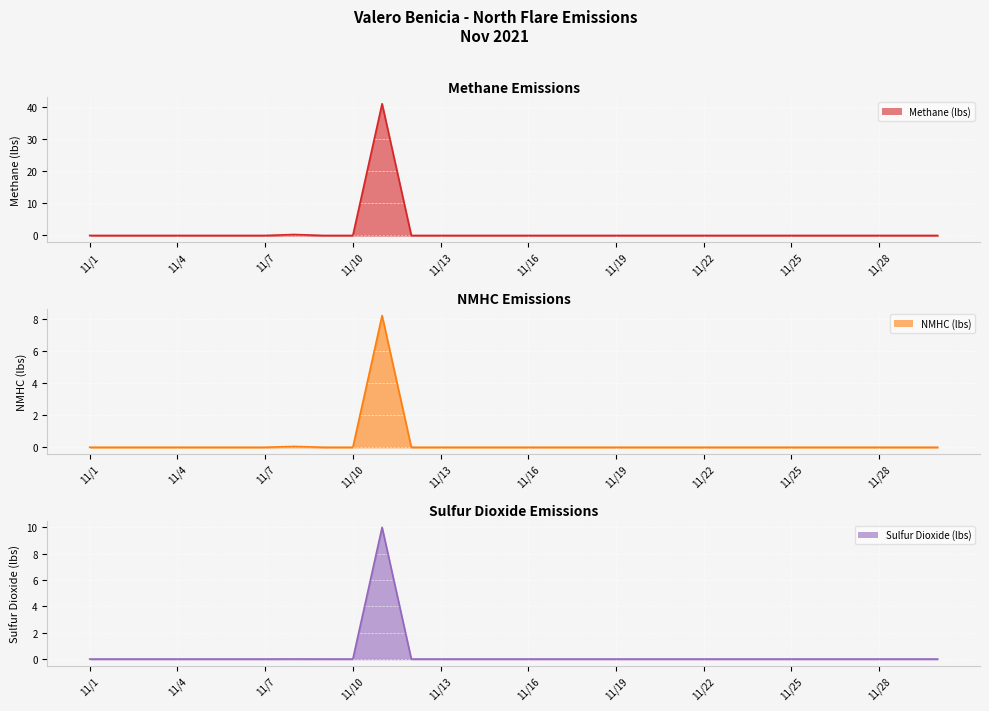

What is the sum of all Sulfur Dioxide (lbs) values?

10.0